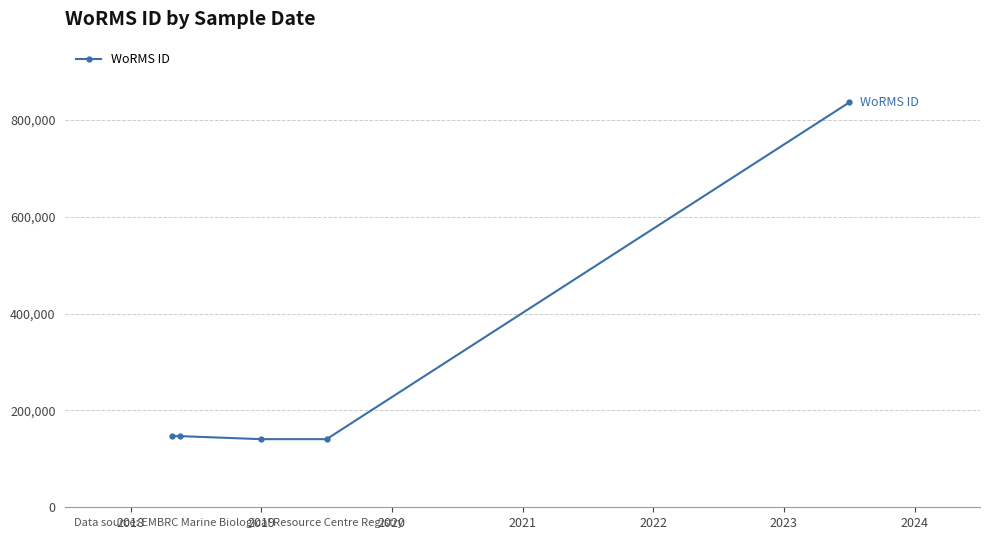

What is the greatest value displayed?

836033